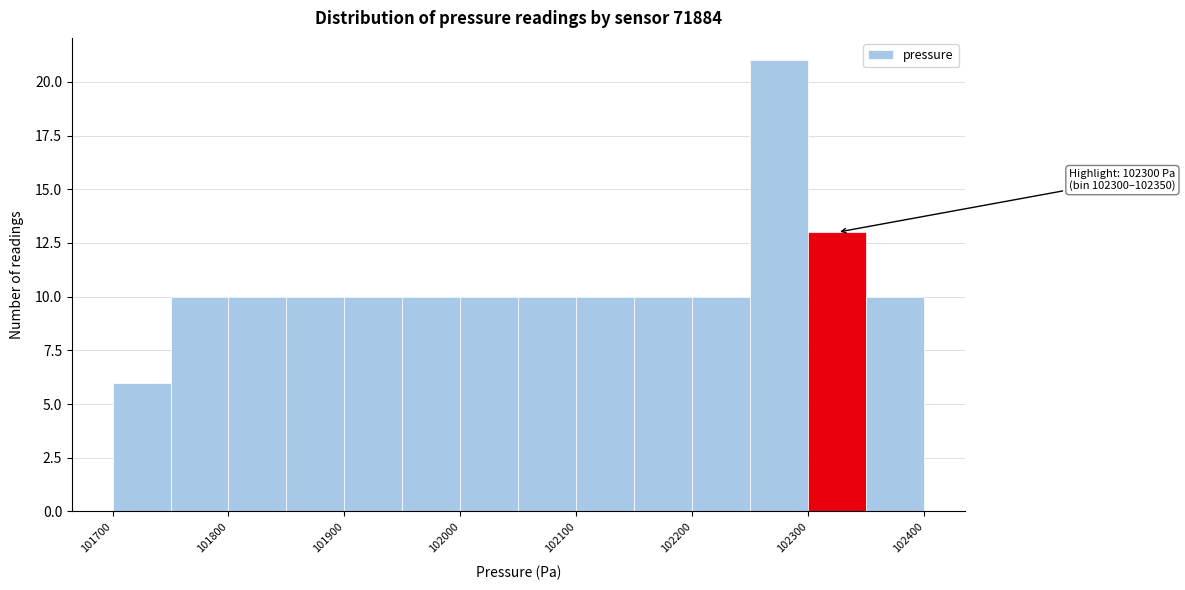

Over which range of the x-axis is the bar tallest?

102250 to 102300